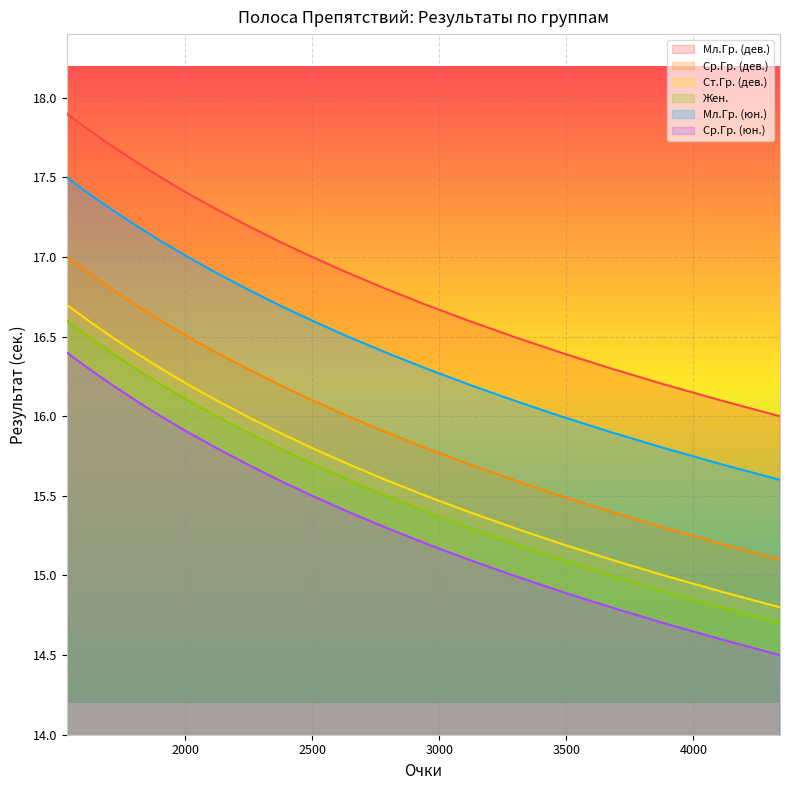

True or false: Ср.Гр. (юн.) has more than 0 points higher than both neighbors.

False